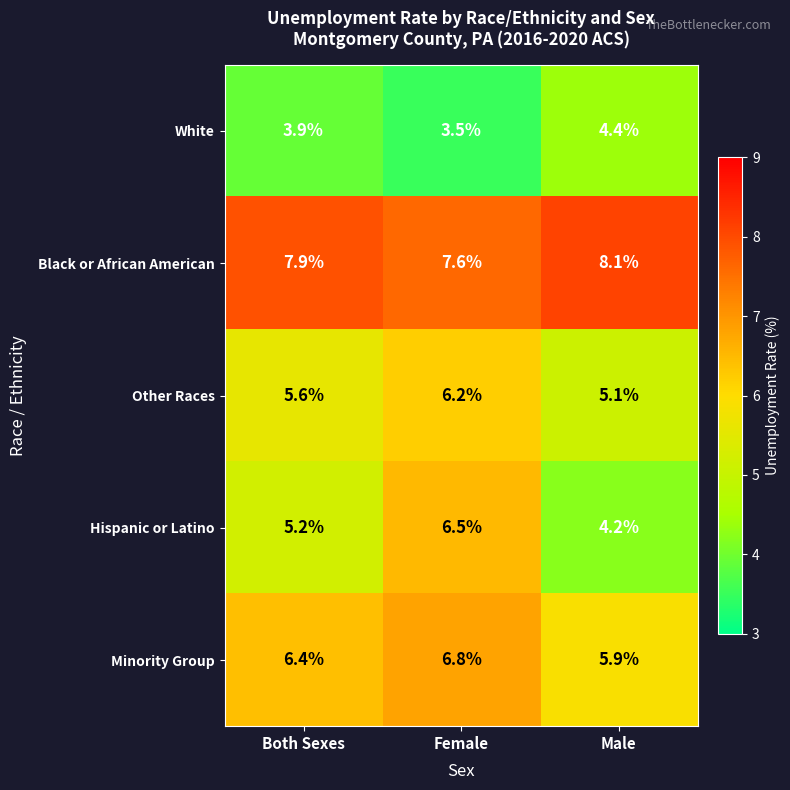

What is the approximate value of Other Races at Both Sexes?

5.6